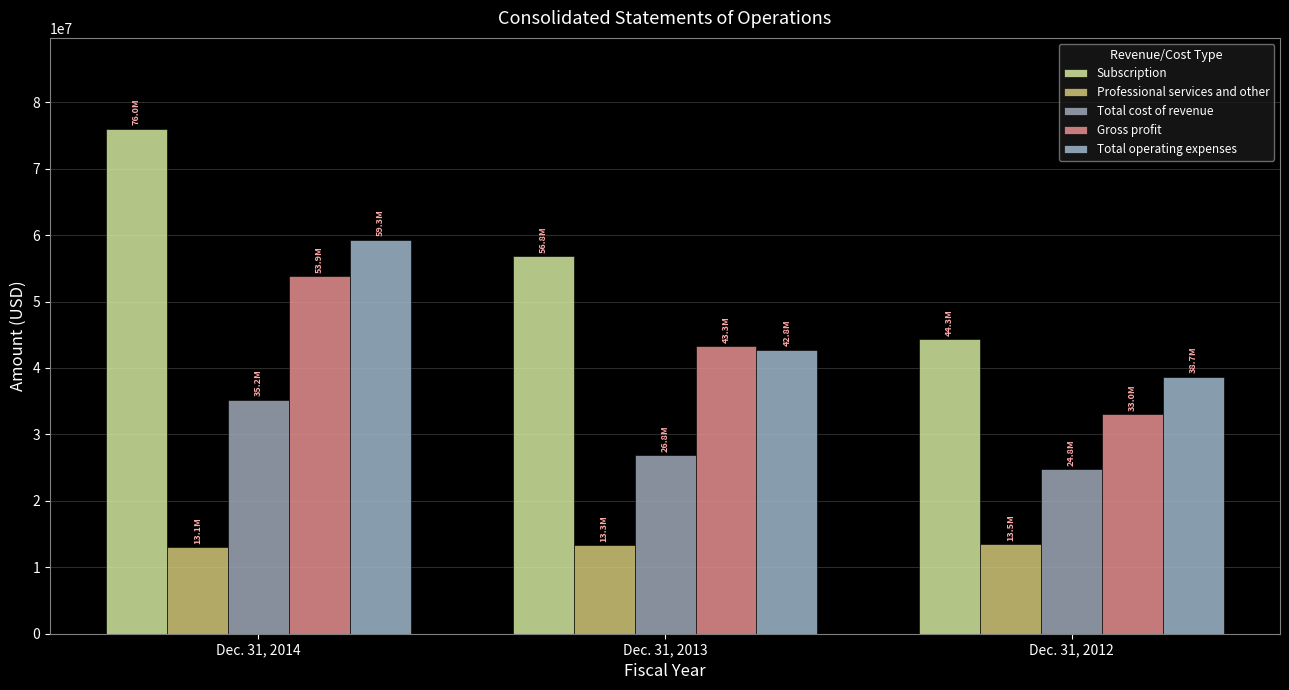

Reading right to left, list all the values displayed in this chart.

Subscription: Dec. 31, 2012=44336000	Dec. 31, 2013=56838000	Dec. 31, 2014=76005000
Professional services and other: Dec. 31, 2012=13458000	Dec. 31, 2013=13322000	Dec. 31, 2014=13076000
Total cost of revenue: Dec. 31, 2012=24771000	Dec. 31, 2013=26832000	Dec. 31, 2014=35215000
Gross profit: Dec. 31, 2012=33023000	Dec. 31, 2013=43328000	Dec. 31, 2014=53866000
Total operating expenses: Dec. 31, 2012=38683000	Dec. 31, 2013=42752000	Dec. 31, 2014=59299000